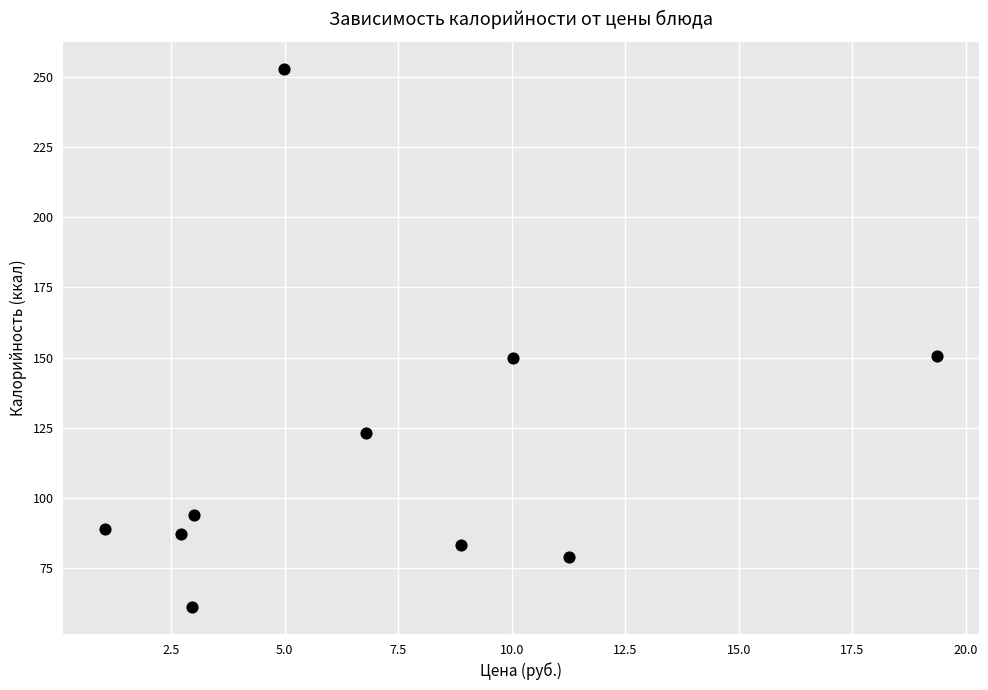

What is the average Y value?

117.0